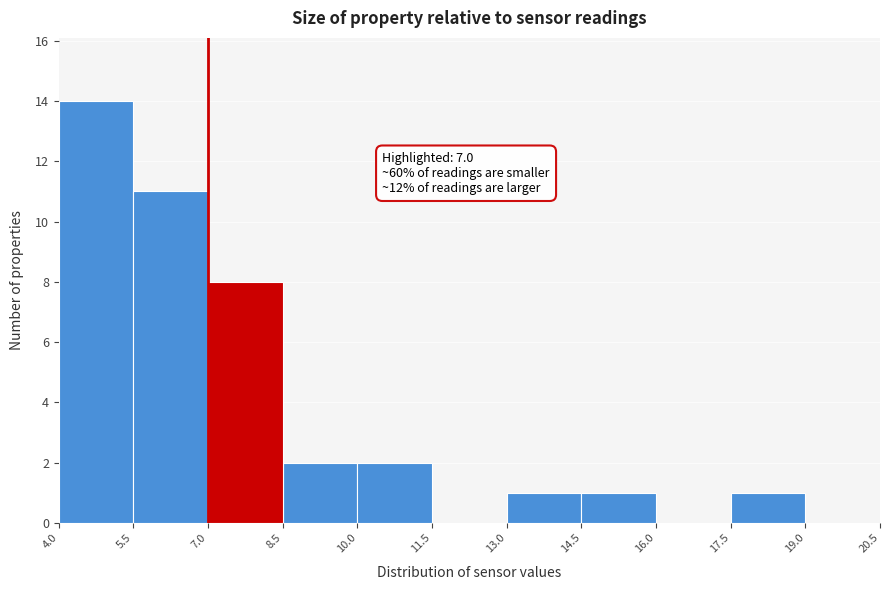

Over which range of the x-axis is the bar tallest?

4.0 to 5.5